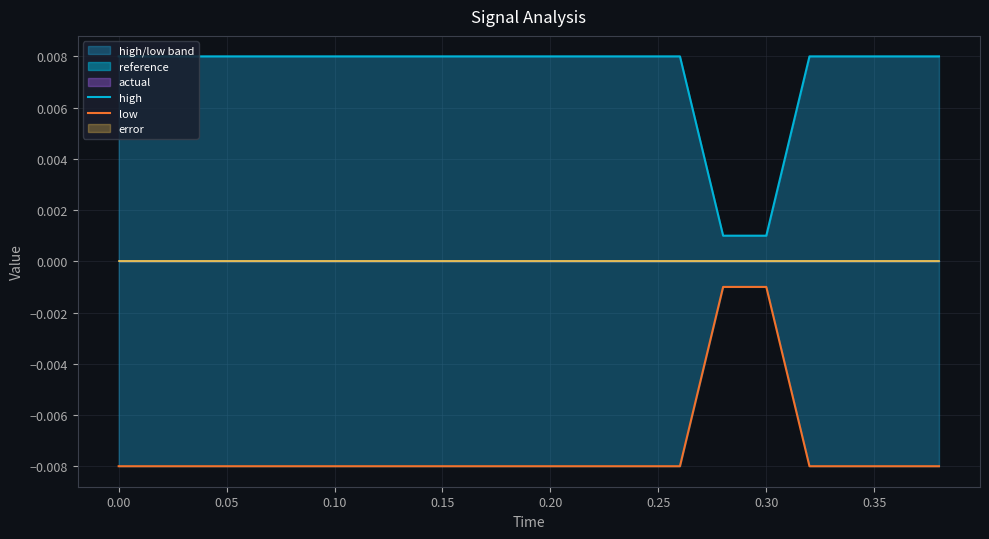

At which category does the chart reach its minimum across all series?

−0.05